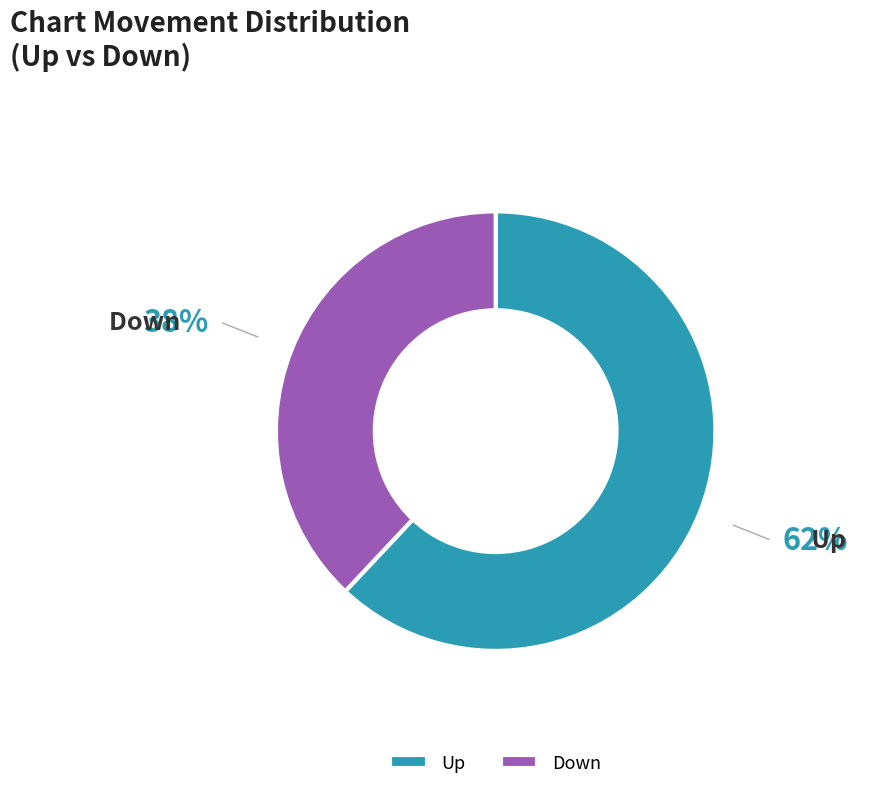

True or false: Down accounts for 38% of the total.

True